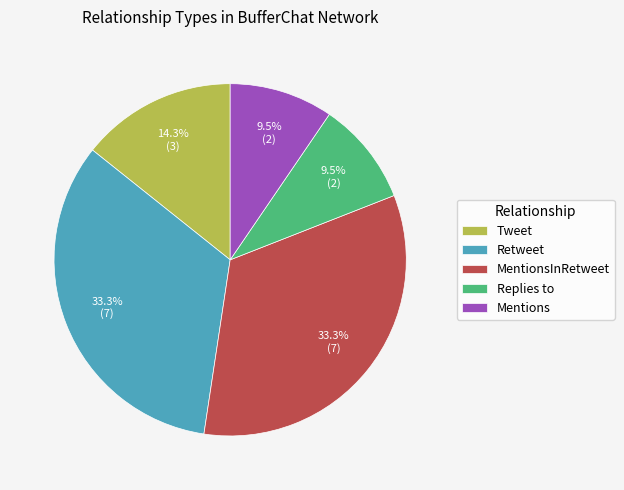

Is there any slice that represents more than half of the pie?

No